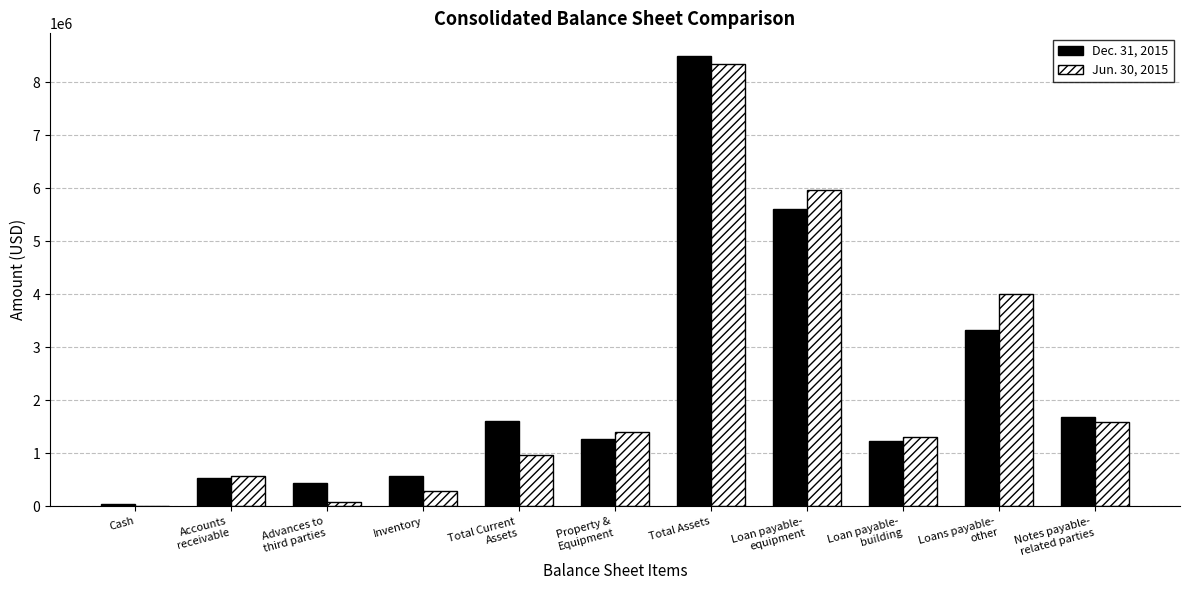

Which category has the highest value in the Jun. 30, 2015 series?

Total Assets